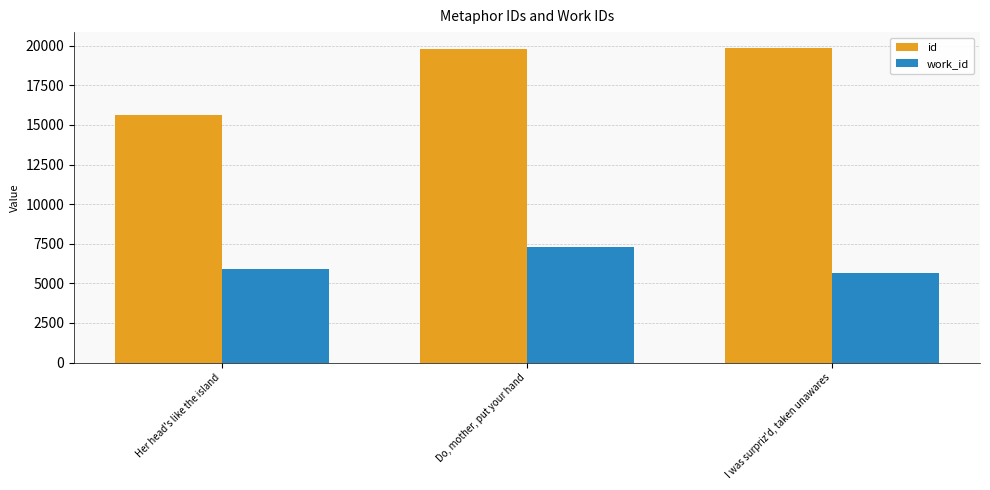

How many series are shown in this chart?

2